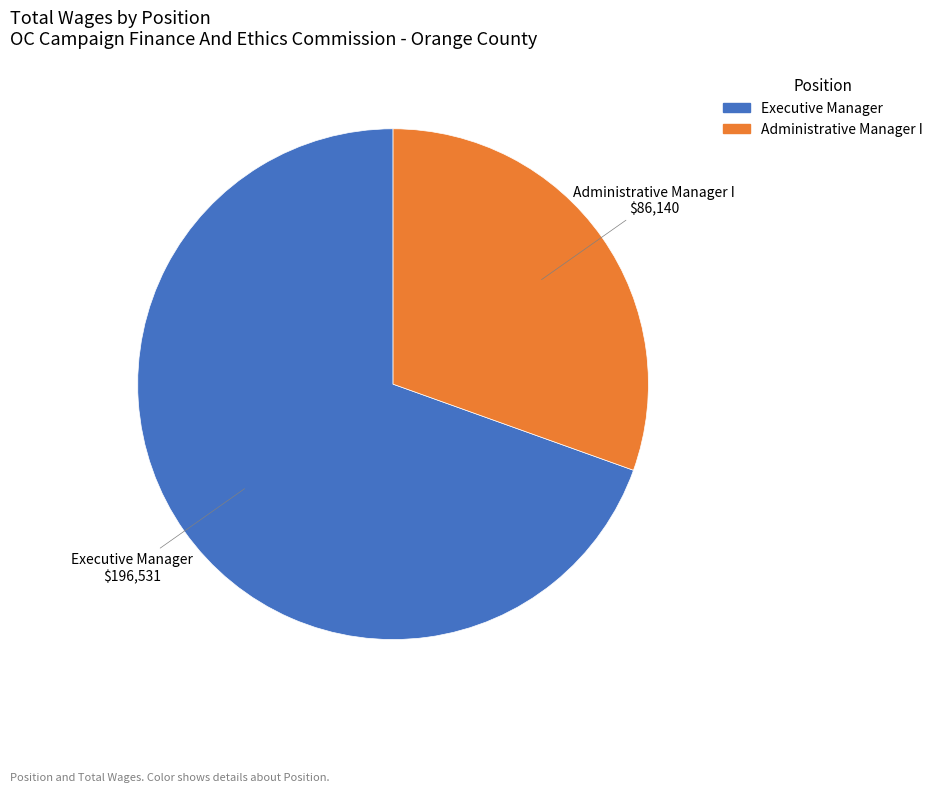

Is it true that Executive Manager is 56% of the pie?

False